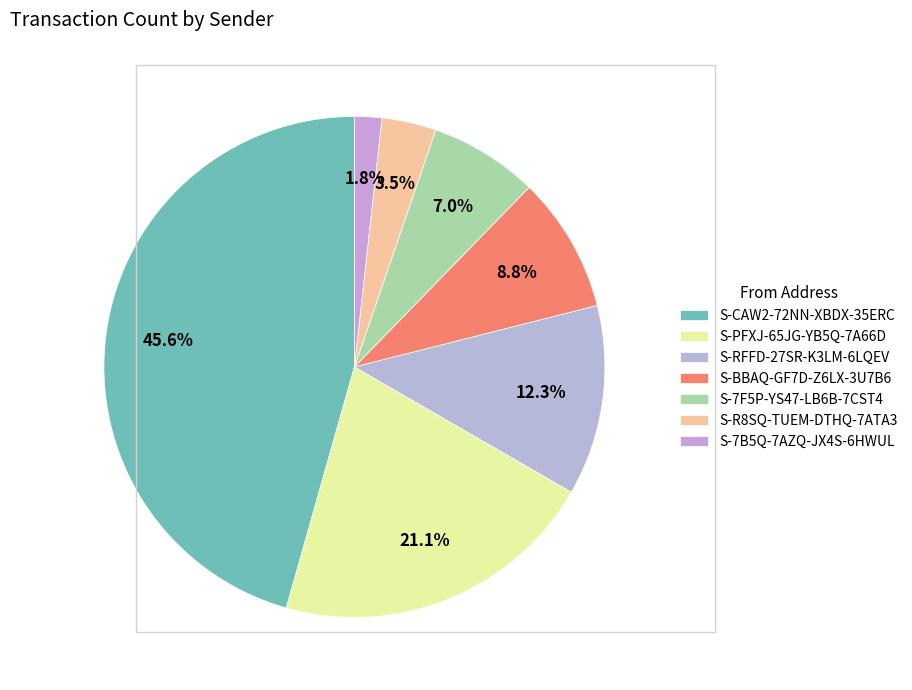

True or false: S-RFFD-27SR-K3LM-6LQEV accounts for 12% of the total.

True